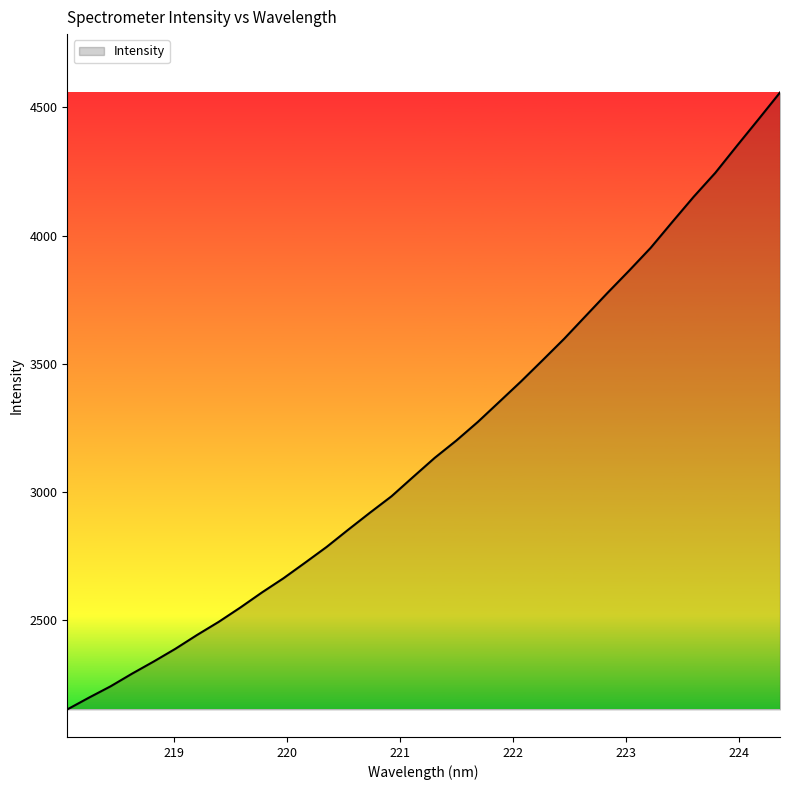

Reading right to left, list all the values displayed in this chart.

4558.5	4453.7	4350.1	4244.9	4151.7	4052.4	3951.8	3862.6	3775.9	3686.8	3597.5	3513.7	3430.9	3351.7	3272.8	3199.8	3132.3	3057.7	2982.3	2918.1	2852.2	2784.8	2723.1	2662.4	2606.7	2547.8	2492.0	2440.9	2387.0	2337.5	2290.2	2240.4	2196.3	2150.3